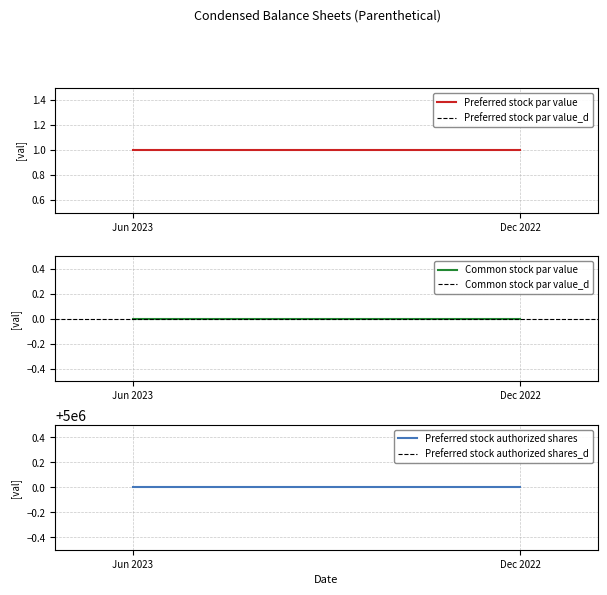

What are all the series names shown in the legend?

Preferred stock par value, Preferred stock par value_d, Common stock par value, Common stock par value_d, Preferred stock authorized shares, Preferred stock authorized shares_d